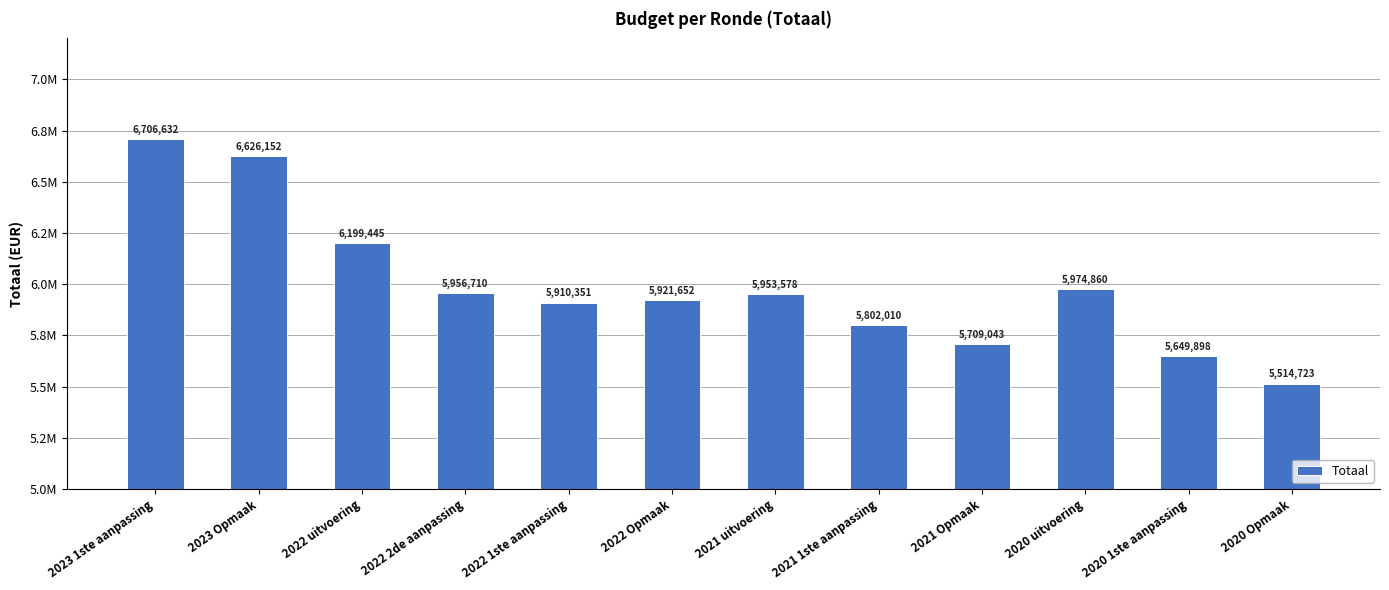

The value at 2023 1ste aanpassing is 6706632. True or false?

True